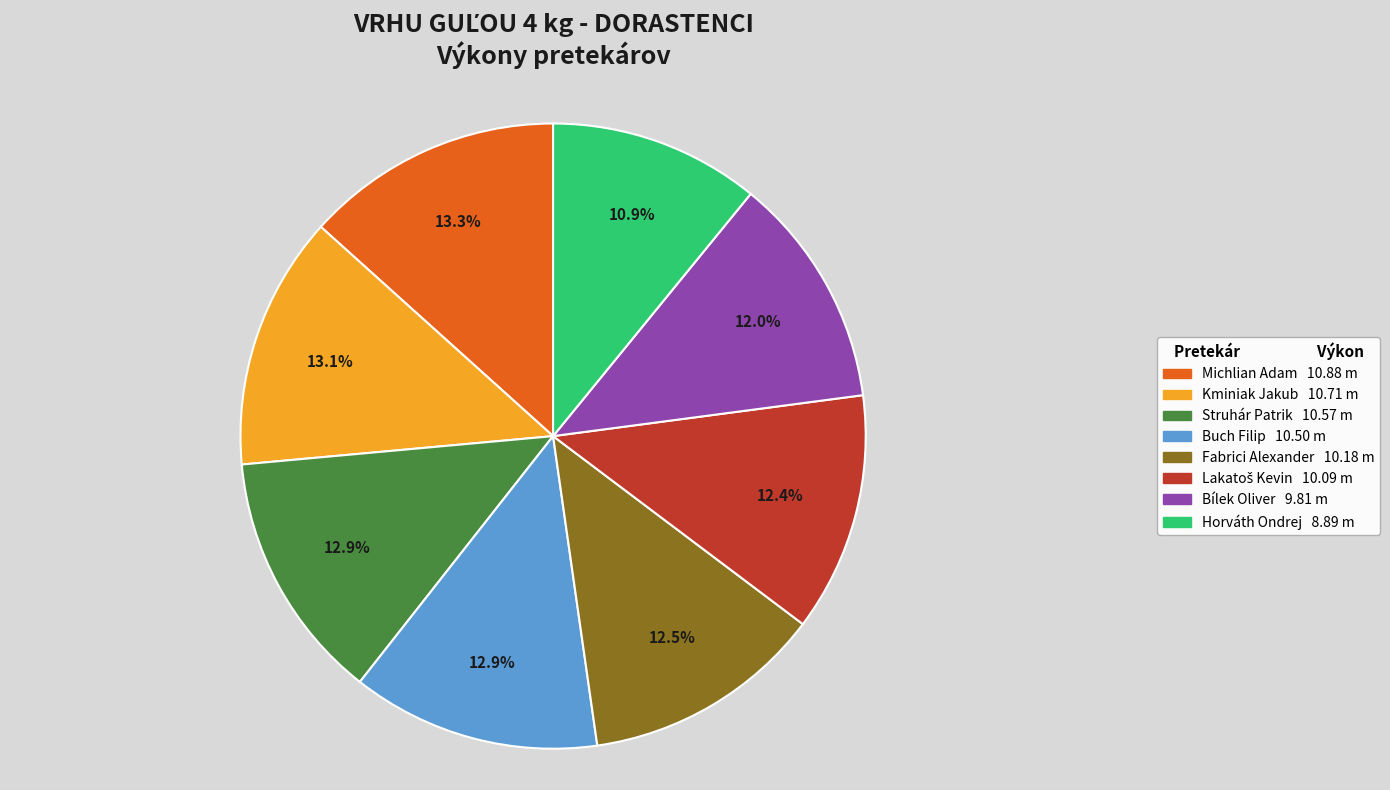

What portion of the pie excludes Kminiak Jakub?

86.9%